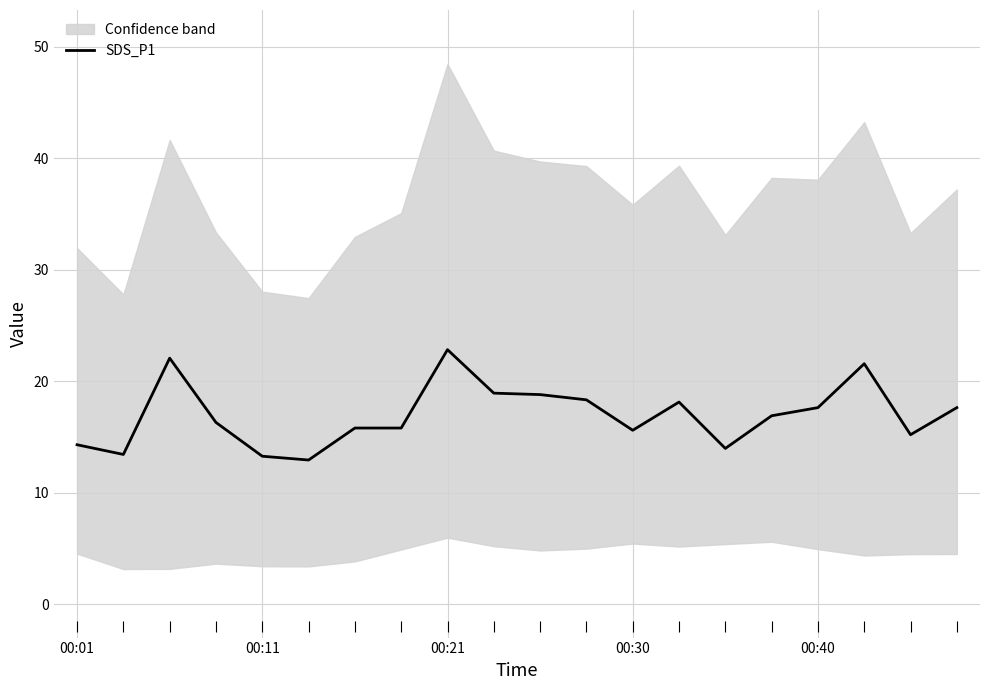

Approximately how many times larger is the value at 15 compared to 10?

0.9